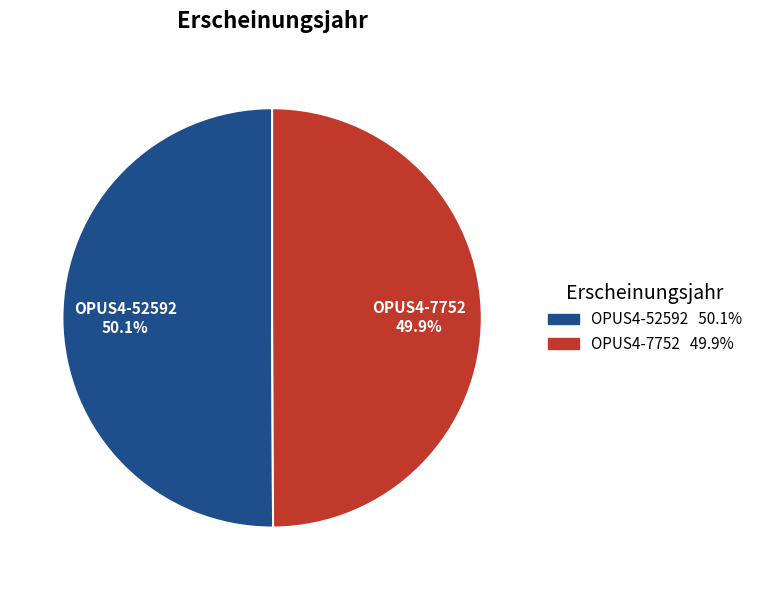

Approximately how many times larger is the value at OPUS4-7752 compared to OPUS4-52592?

1.0